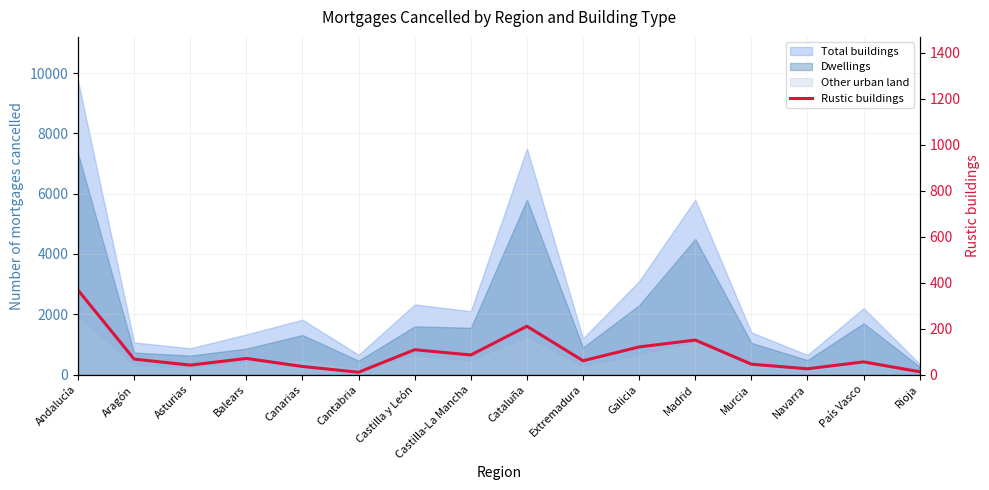

How many data points are above 67?

7